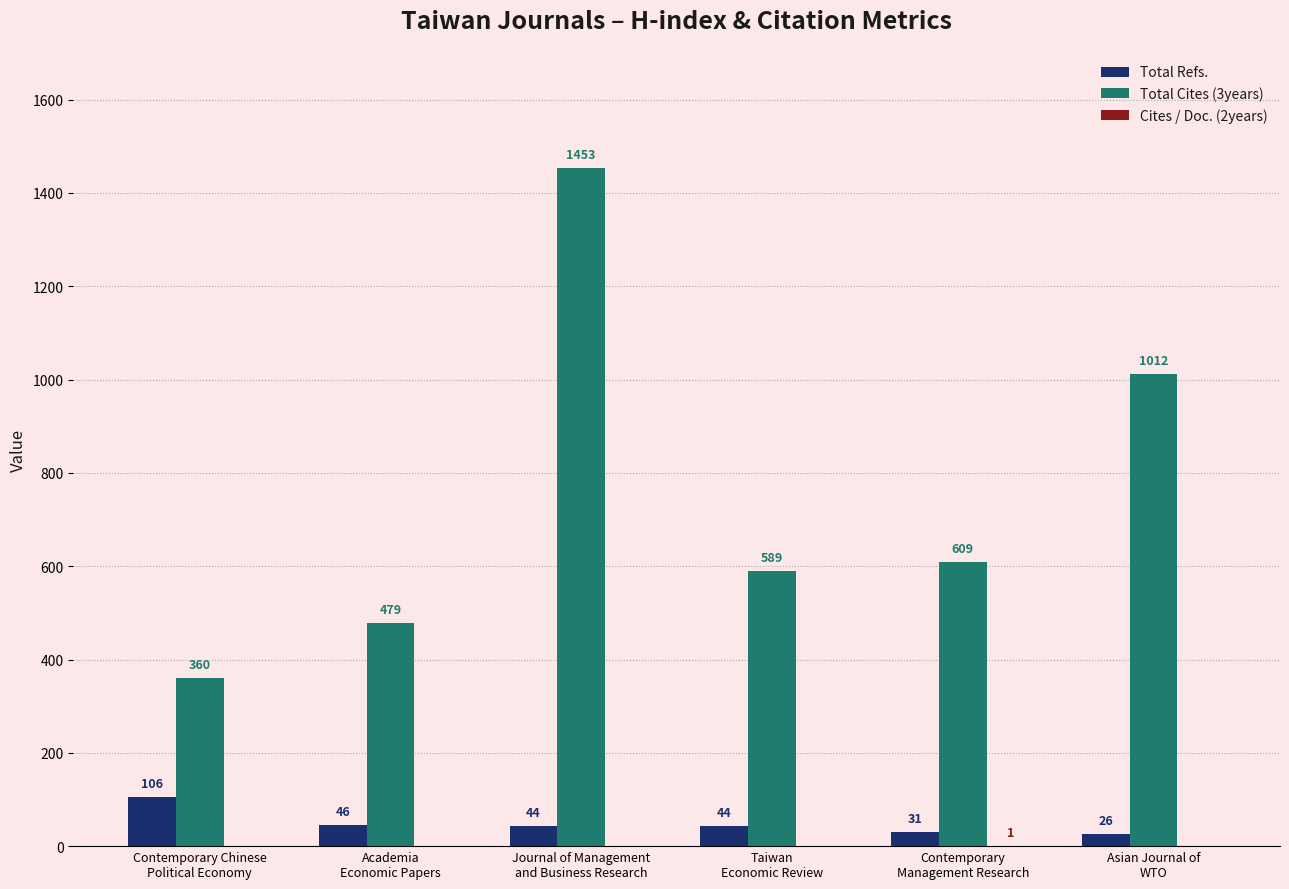

Is the value of Total Refs. at Academia
Economic Papers greater than the value of Total Cites (3years) at Academia
Economic Papers?

No